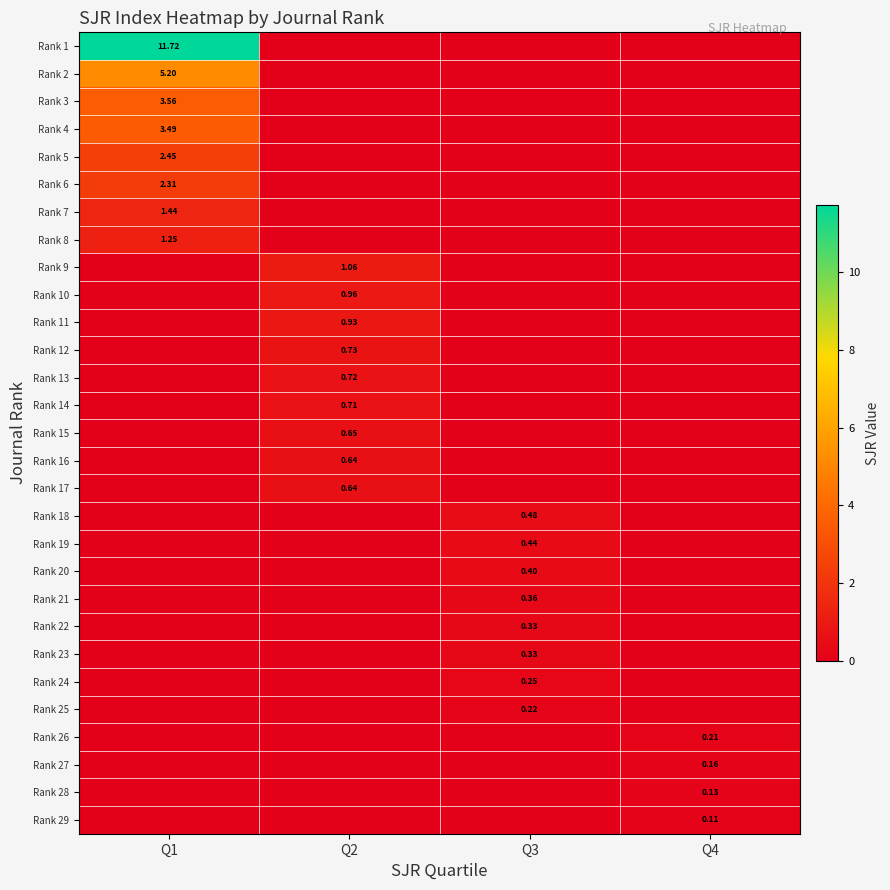

Which category has the highest value across all series?

Q1